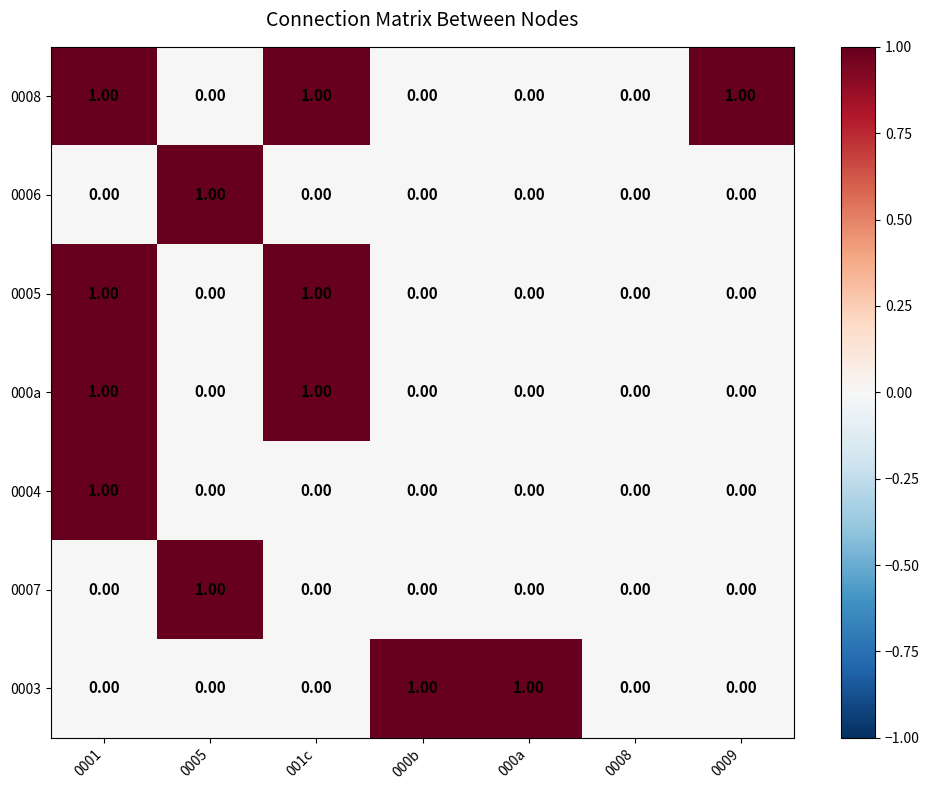

Which series has the largest total across all categories?

0008